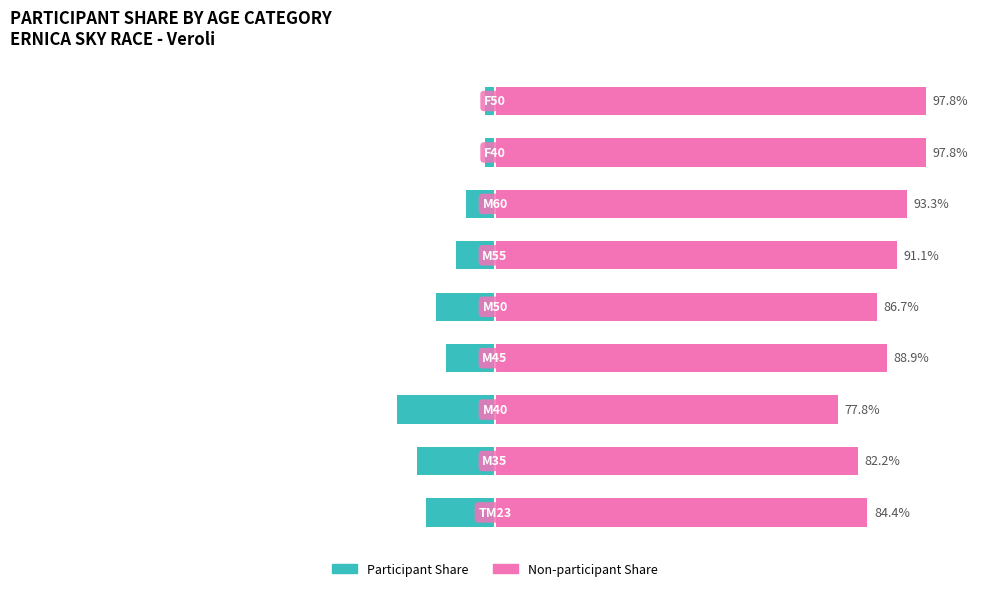

What is the difference between the maximum and minimum values in the Non-participant Share series?

20.0